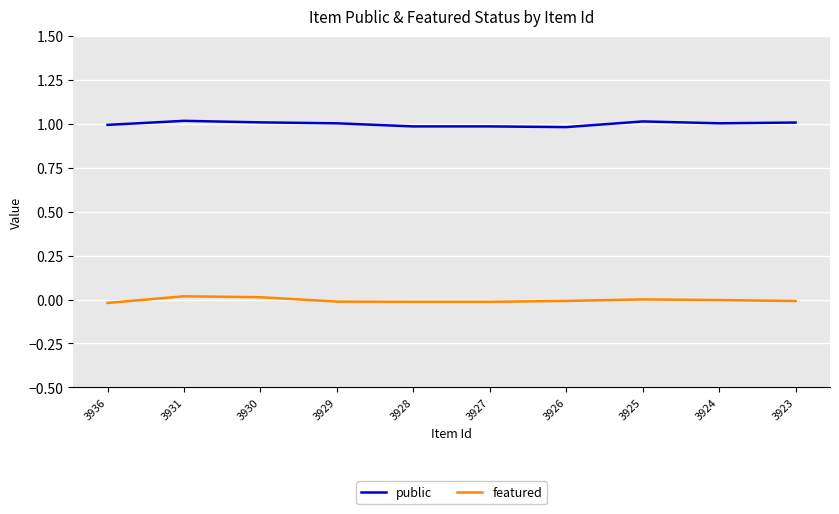

At 3925, list the series in order from largest to smallest.

public, featured